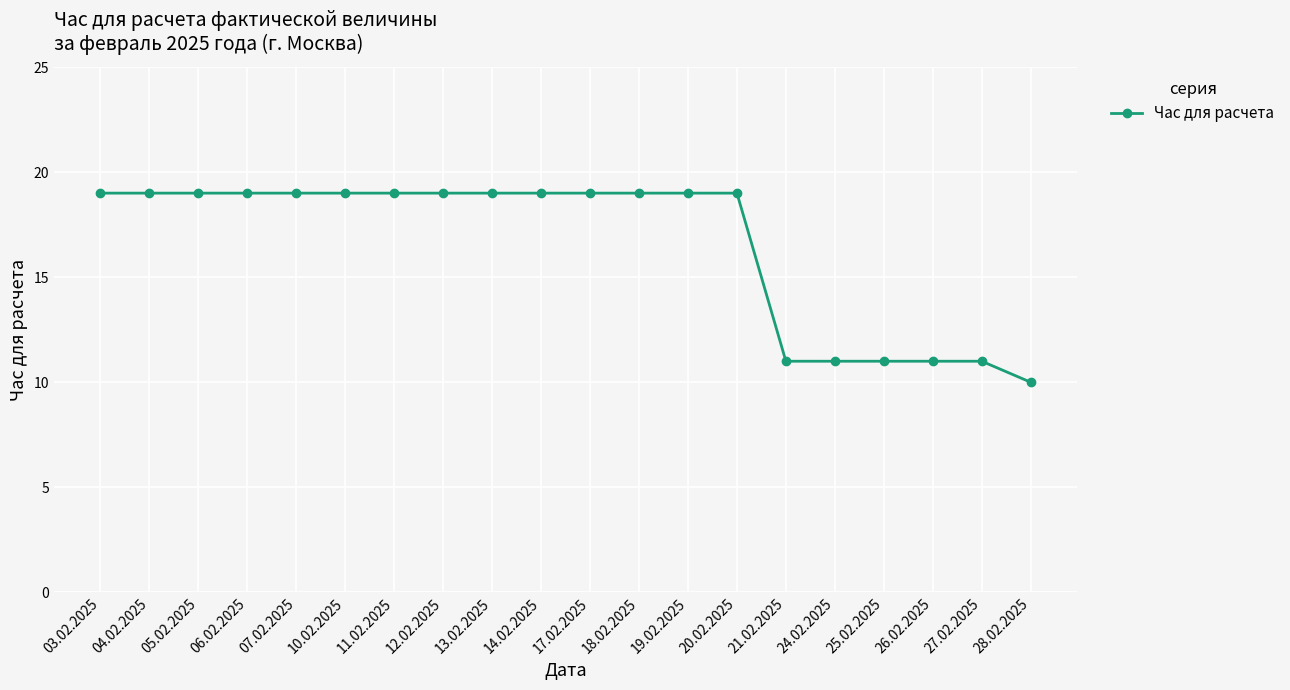

Reading left to right, extract all data points from this chart.

03.02.2025=19	04.02.2025=19	05.02.2025=19	06.02.2025=19	07.02.2025=19	10.02.2025=19	11.02.2025=19	12.02.2025=19	13.02.2025=19	14.02.2025=19	17.02.2025=19	18.02.2025=19	19.02.2025=19	20.02.2025=19	21.02.2025=11	24.02.2025=11	25.02.2025=11	26.02.2025=11	27.02.2025=11	28.02.2025=10